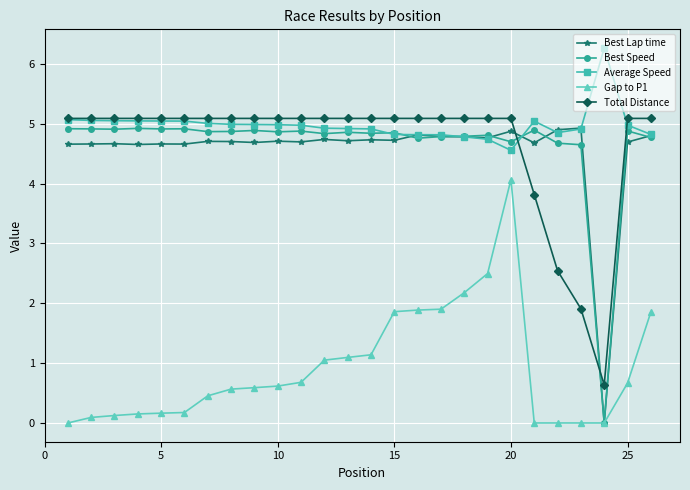

What is the lowest value of the Total Distance series?

0.6